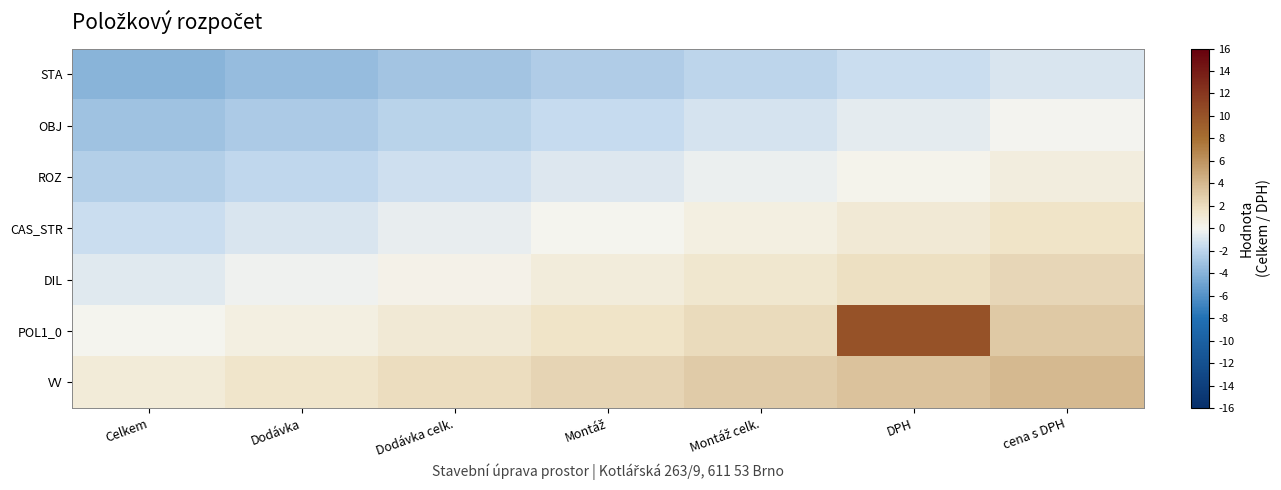

Which has a higher value, Montáž celk. or Dodávka?

Montáž celk.